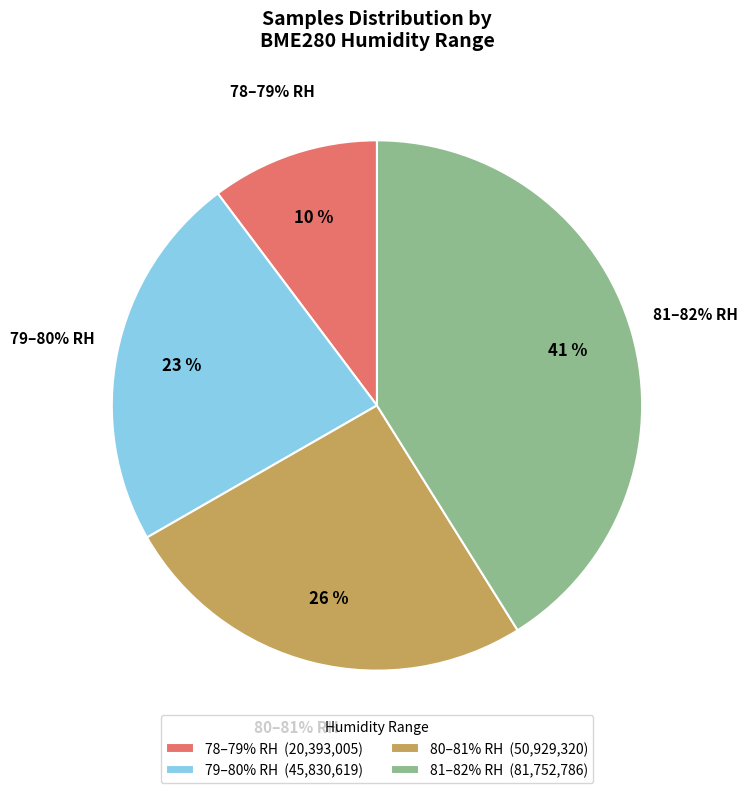

The 31 slice represents 1% of the pie. True or false?

False